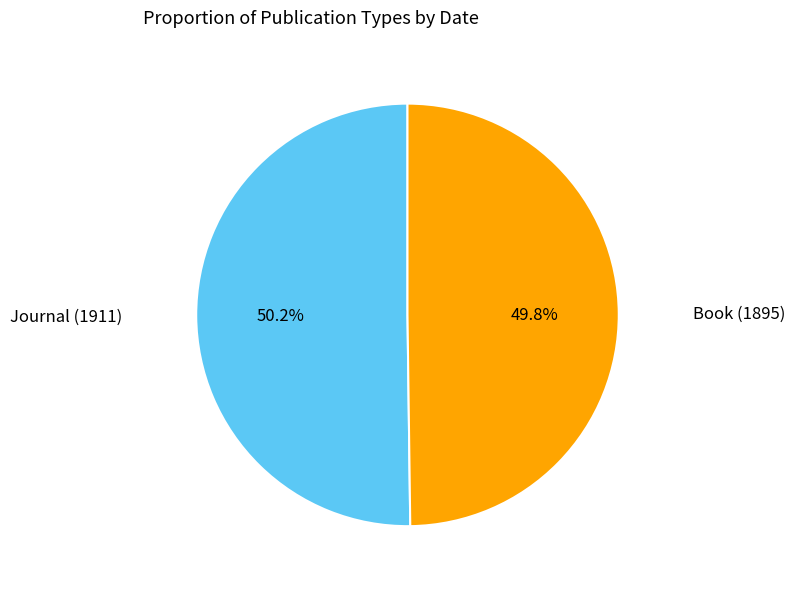

Does any single category account for the majority?

Yes